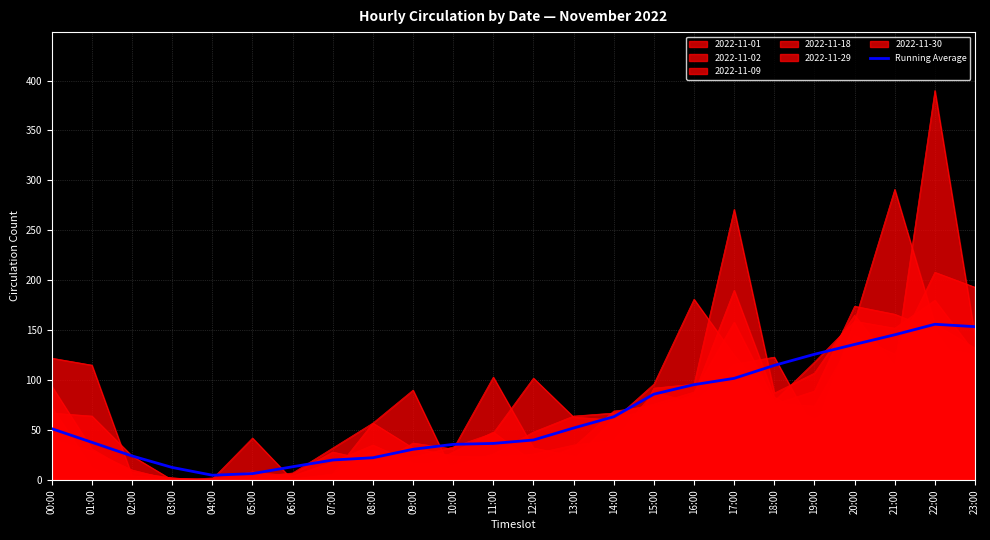

At which category does the data reach its first local peak?

22:00